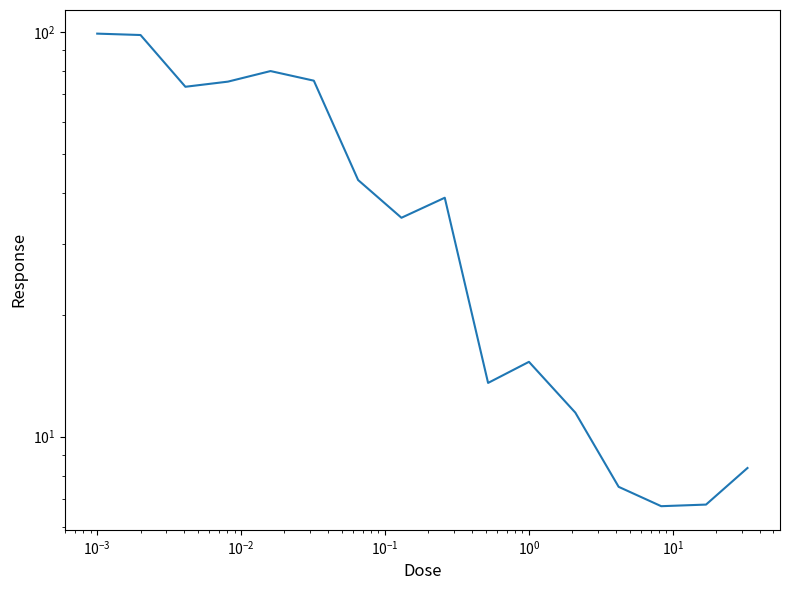

How many data points does each series have?

16